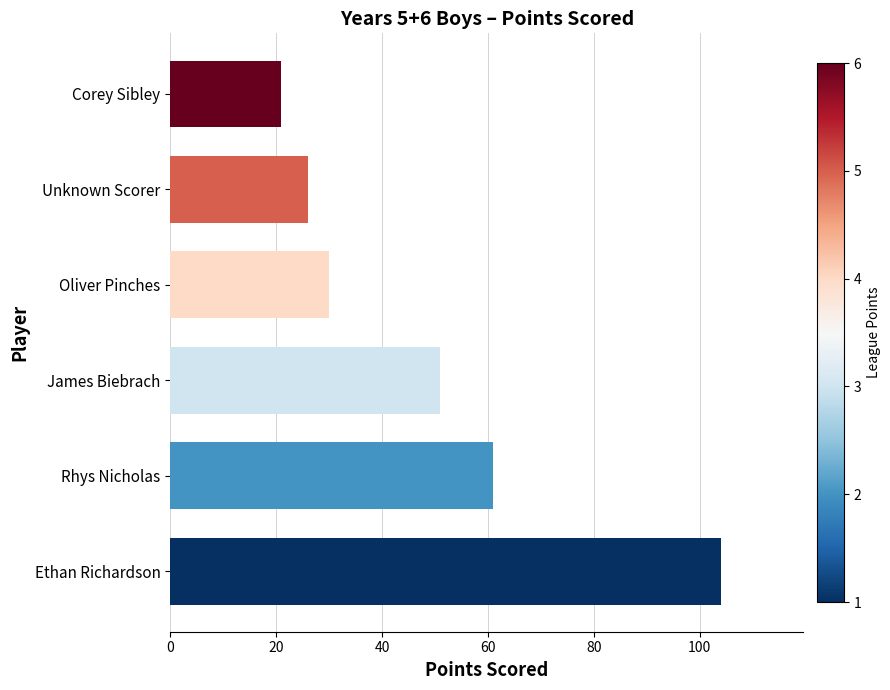

How many values are below 51?

3